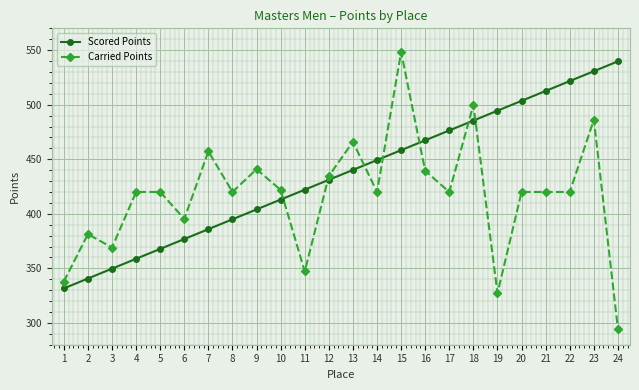

Is it true that Scored Points equals 351.0 at 24?

False